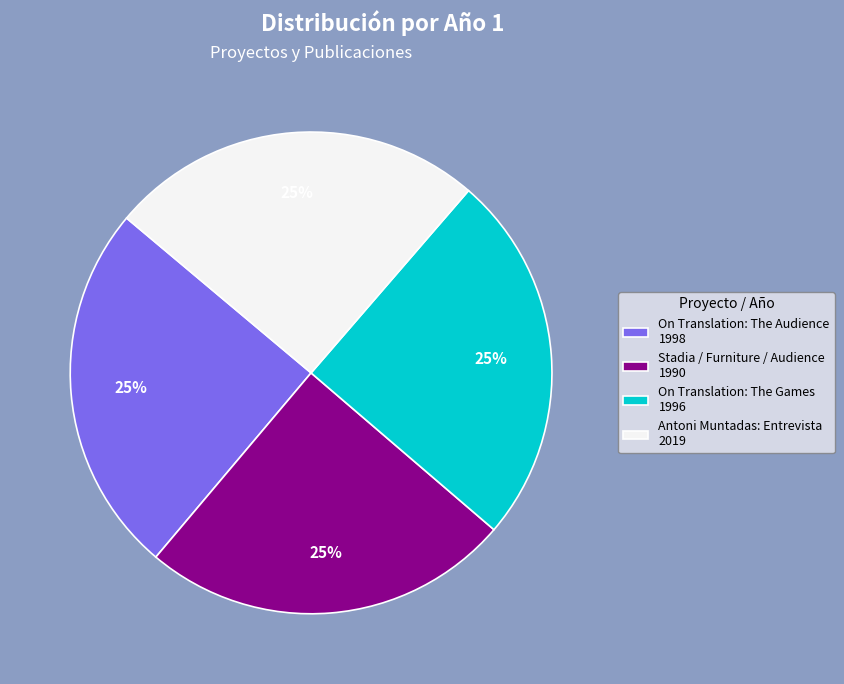

What is the ratio of the value at Stadia / Furniture / Audience 1990 to the value at On Translation: The Audience 1998?

1.0